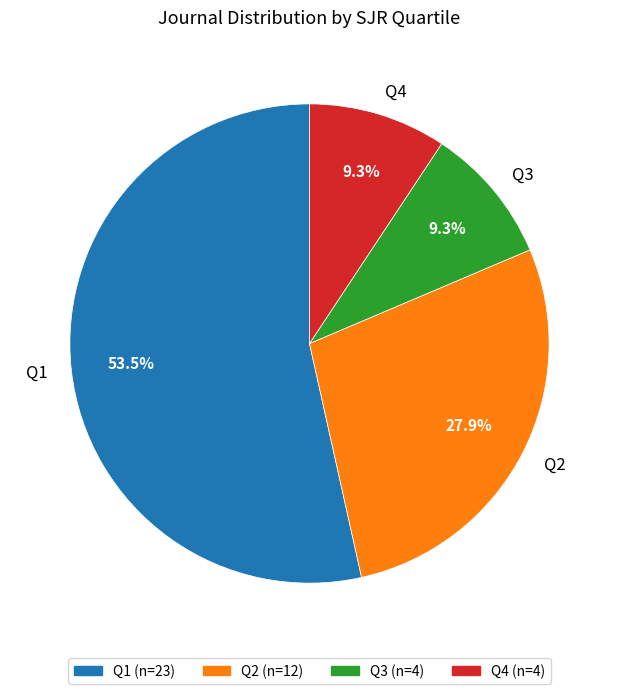

Does Q1 account for over 50% of the chart?

Yes